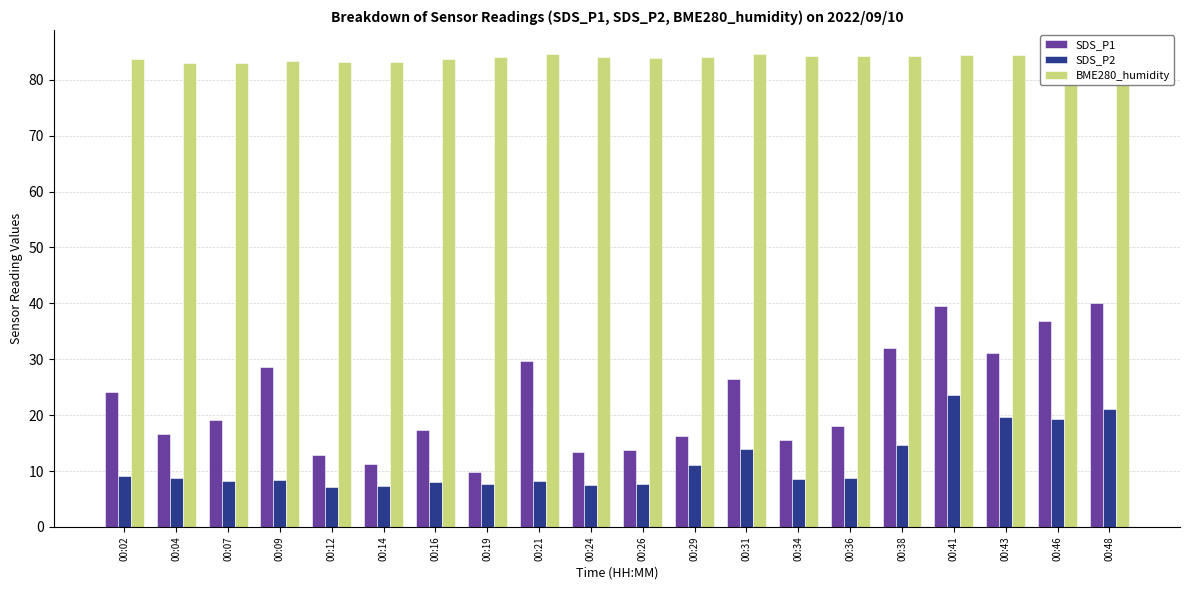

Rank the series by their maximum value, from highest to lowest.

BME280_humidity, SDS_P1, SDS_P2